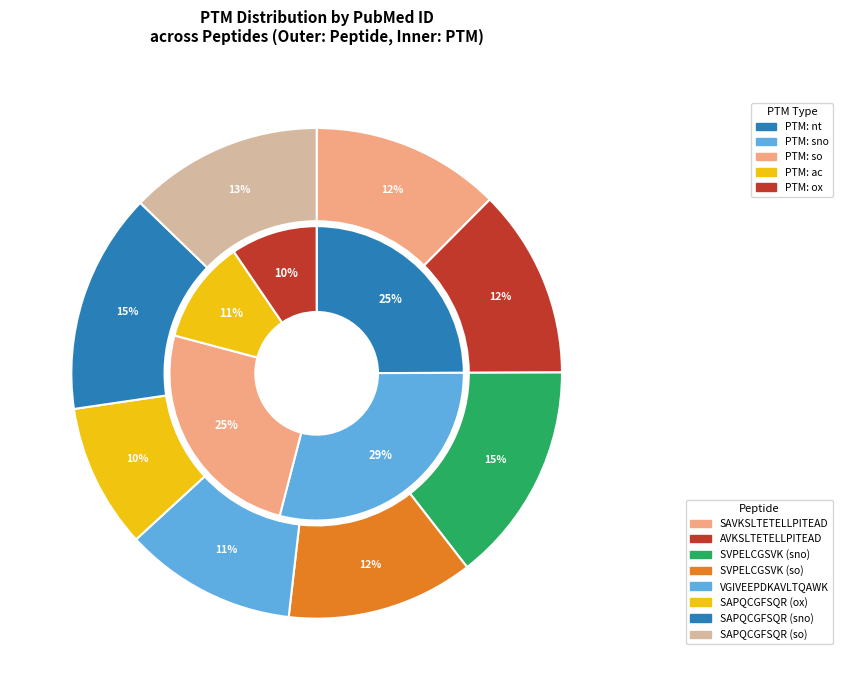

Which slice is the largest?

SVPELCGSVK (sno)